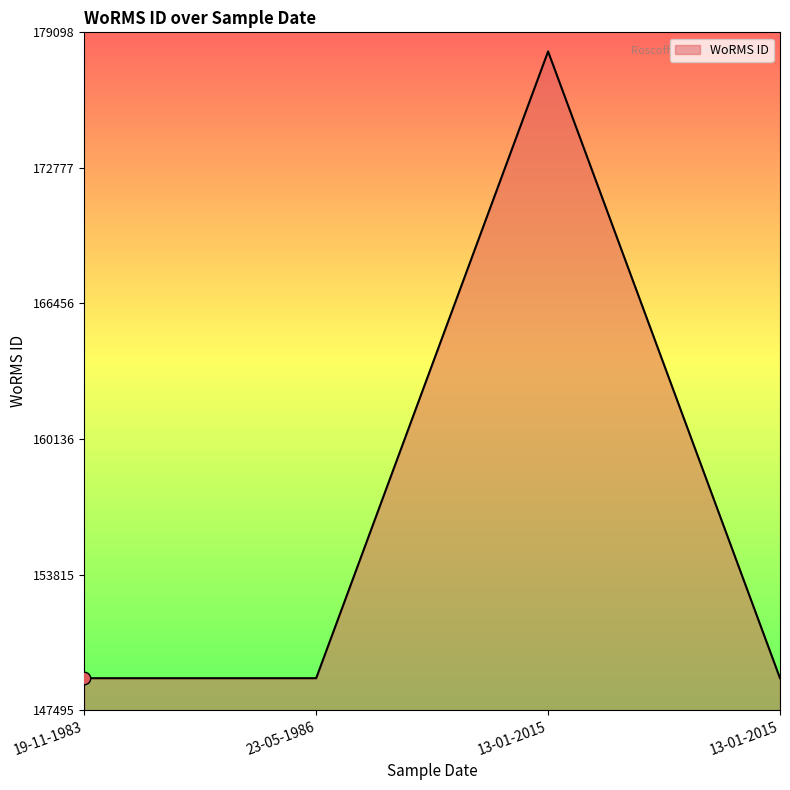

What is the ratio of the value at 13-01-2015 to the value at 23-05-1986?

1.2